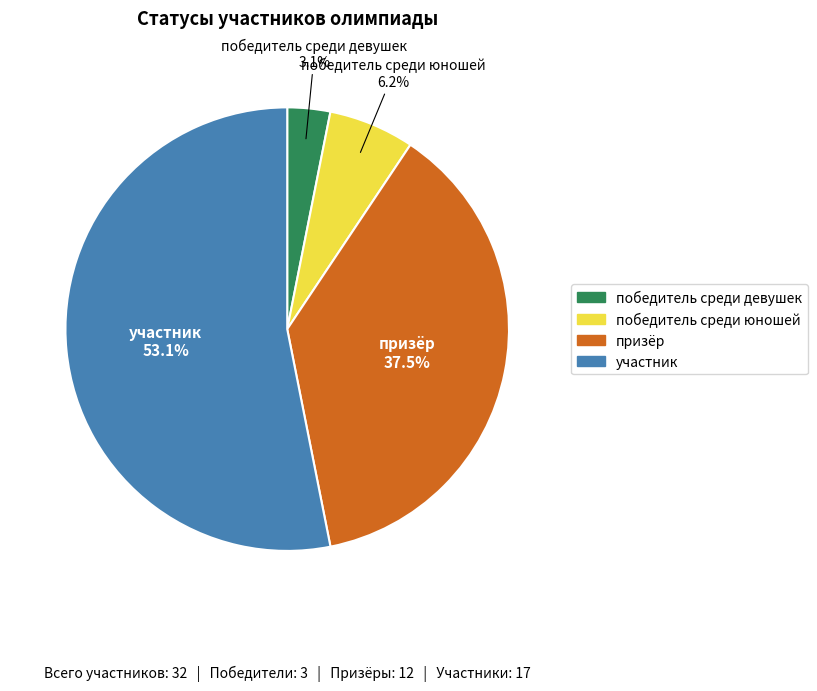

How much of the chart is everything except победитель среди девушек?

96.9%